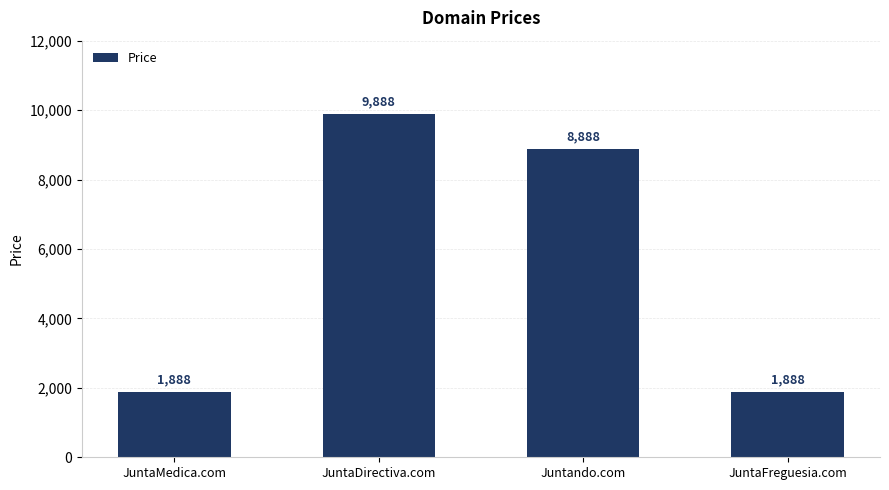

Which has a higher value, JuntaMedica.com or JuntaDirectiva.com?

JuntaDirectiva.com